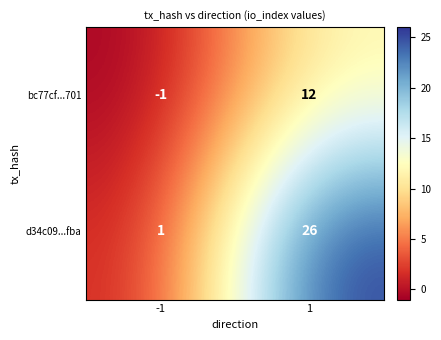

What is the sum of all d34c09...fba values?

27